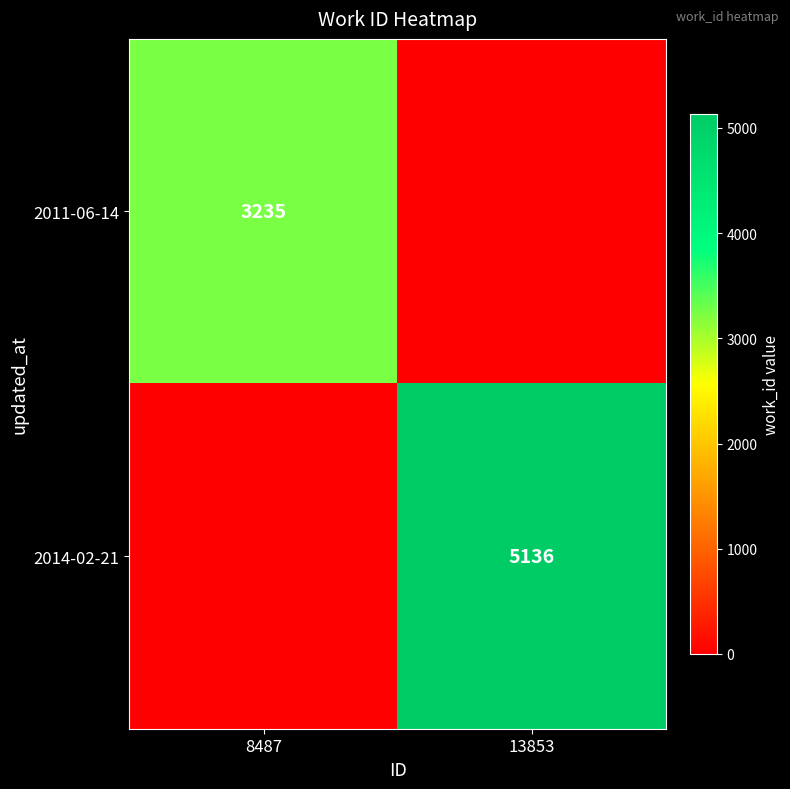

Is the value of 2014-02-21 at 13853 greater than the value of 2011-06-14 at 8487?

Yes